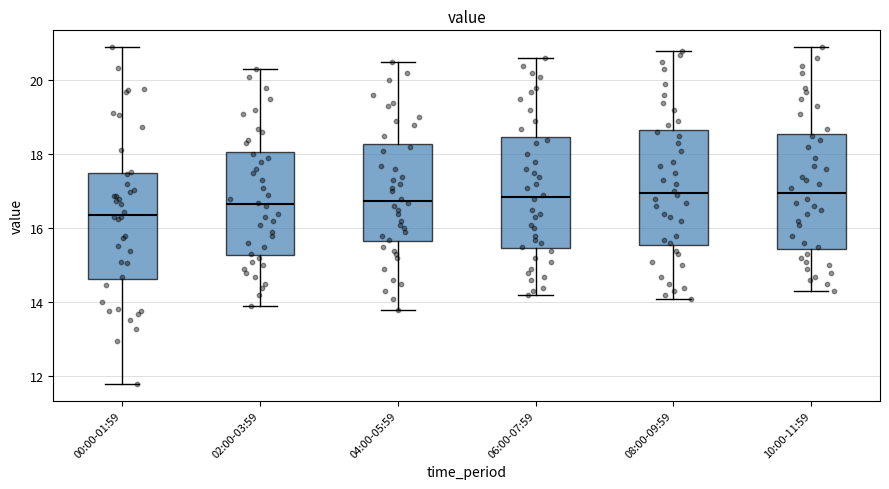

Reading left to right, read every box against the y-axis: the position of its median line, the range the box covers, and the ends of its whiskers. The values are not printed on the chart, so give them approximately, as read against the axis.

00:00-01:59: median 16.4, box 14.6 to 17.4, whiskers 11.8 to 21.0
02:00-03:59: median 16.6, box 15.2 to 18.0, whiskers 14.0 to 20.4
04:00-05:59: median 16.8, box 15.6 to 18.2, whiskers 13.8 to 20.6
06:00-07:59: median 16.8, box 15.4 to 18.4, whiskers 14.2 to 20.6
08:00-09:59: median 17.0, box 15.6 to 18.6, whiskers 14.2 to 20.8
10:00-11:59: median 17.0, box 15.4 to 18.6, whiskers 14.4 to 21.0